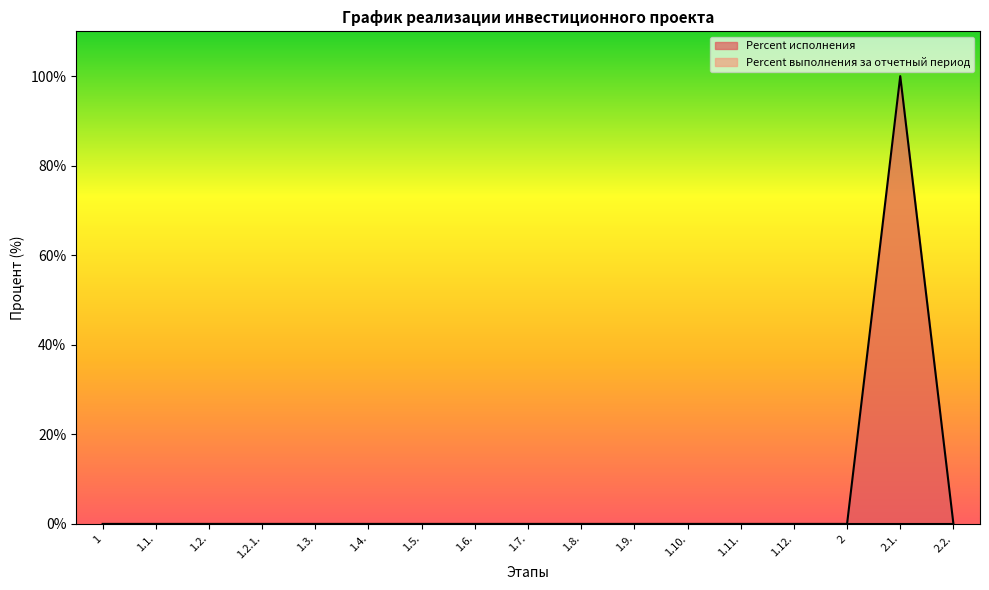

List the labels in order of value, smallest first.

1, 1.1., 1.2., 1.2.1., 1.3., 1.4., 1.5., 1.6., 1.7., 1.8., 1.9., 1.10., 1.11., 1.12., 2, 2.2., 2.1.